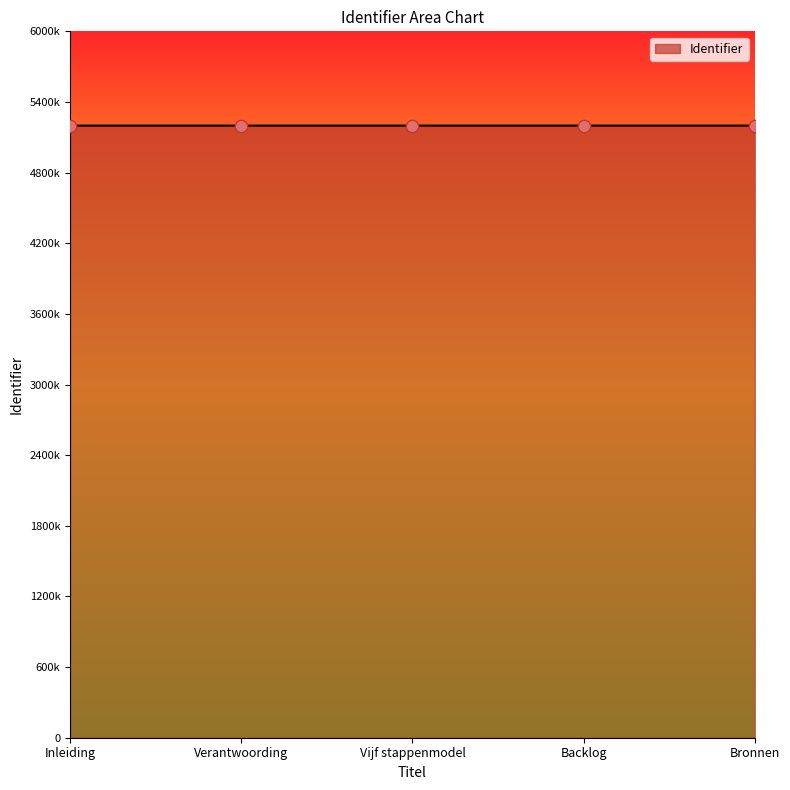

Does the chart have visible grid lines?

No